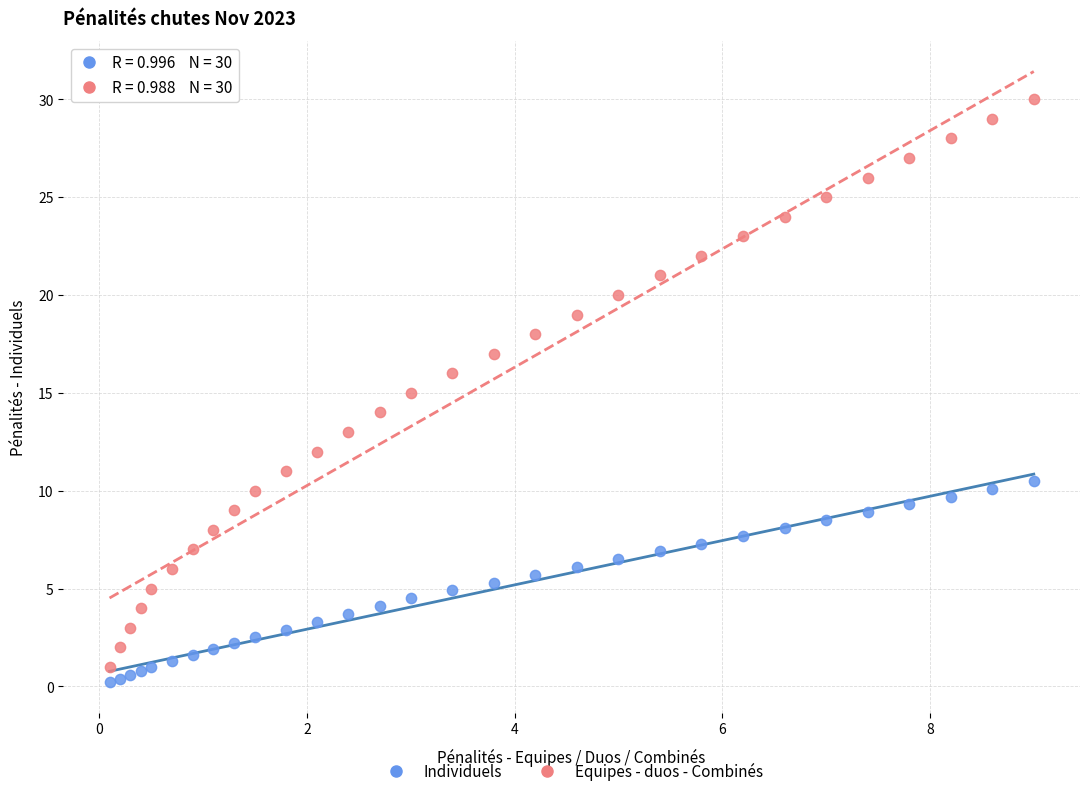

Across all data points, what is the range of X values (max minus min)?

8.9